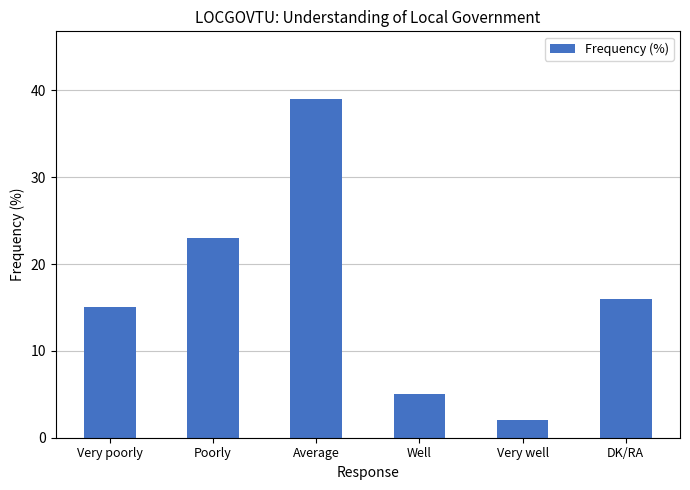

Rank the categories by value from lowest to highest.

Very well, Well, Very poorly, DK/RA, Poorly, Average